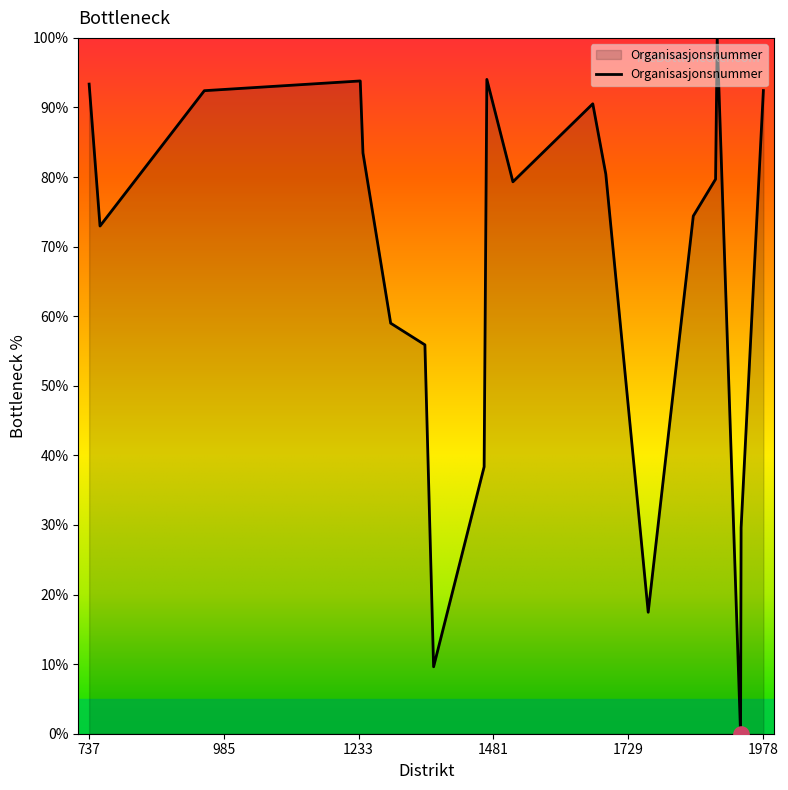

What is the difference between the maximum and minimum values?

100.0